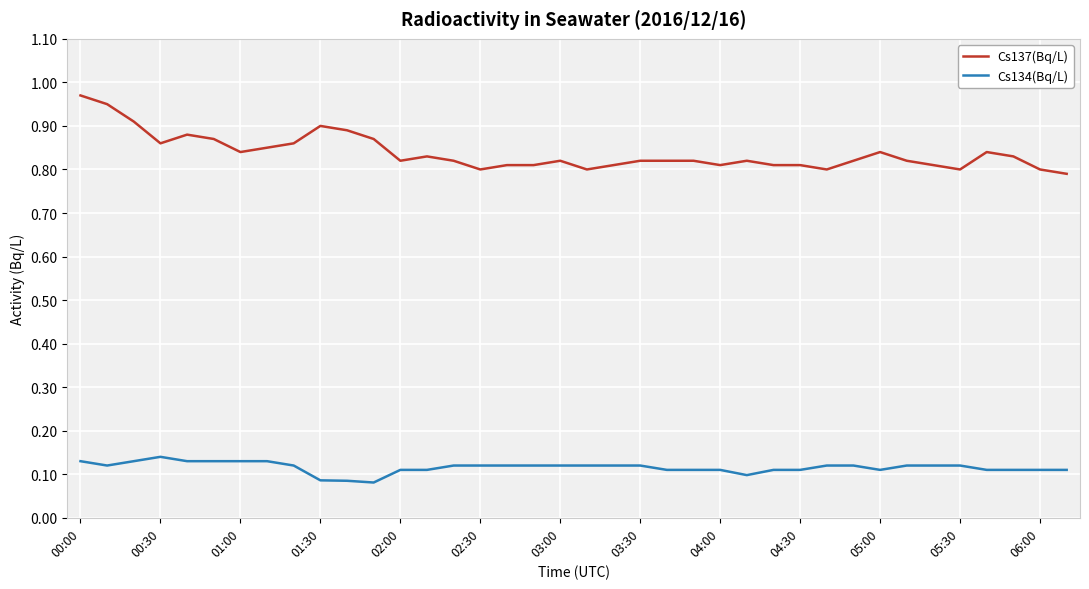

How many Cs137(Bq/L) values are between 0 and 1?

38